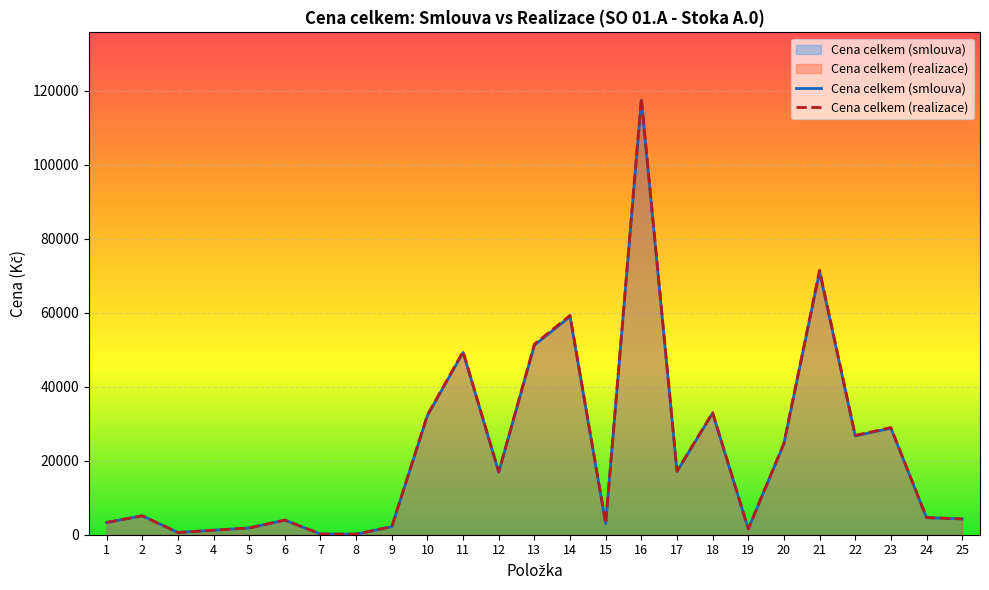

What is the spread (max minus min) of values at 21?

384.2